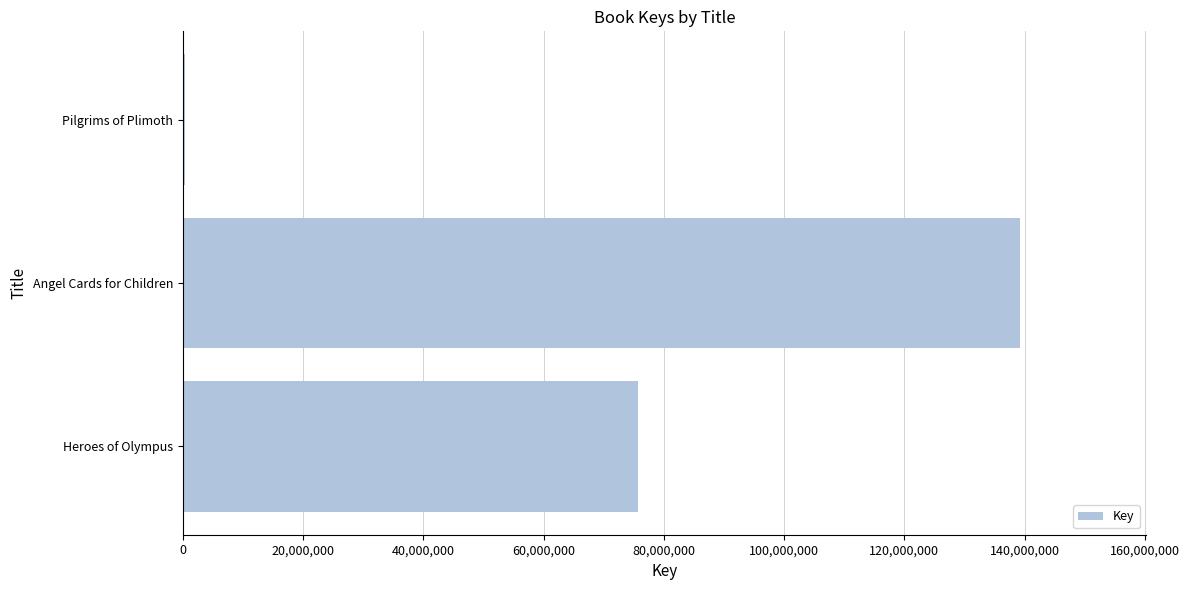

Are the bars horizontal?

Yes